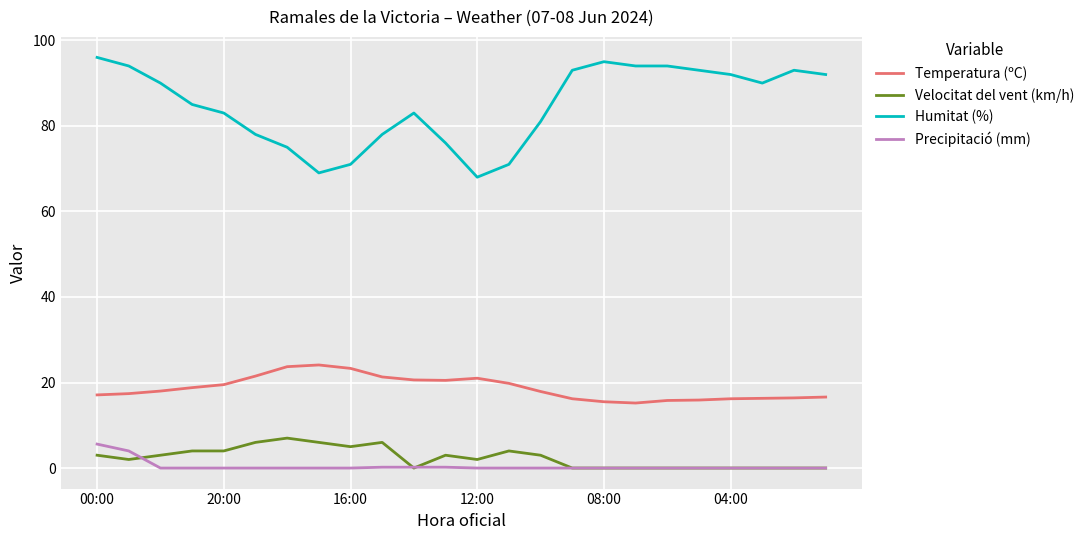

True or false: Temperatura (ºC) and Velocitat del vent (km/h) intersect in this chart.

False